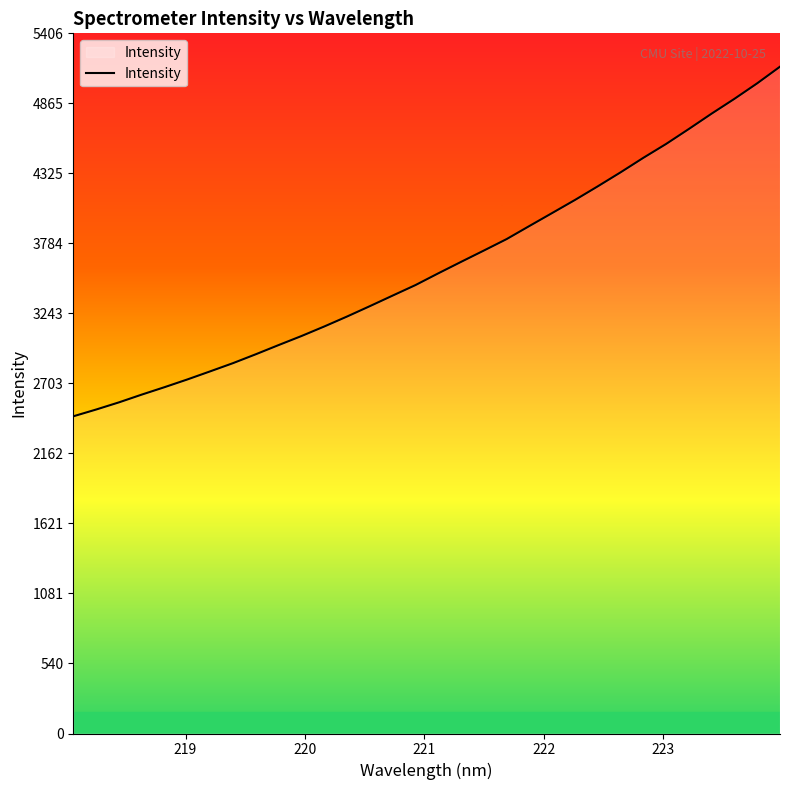

How many lines are shown in the chart?

1